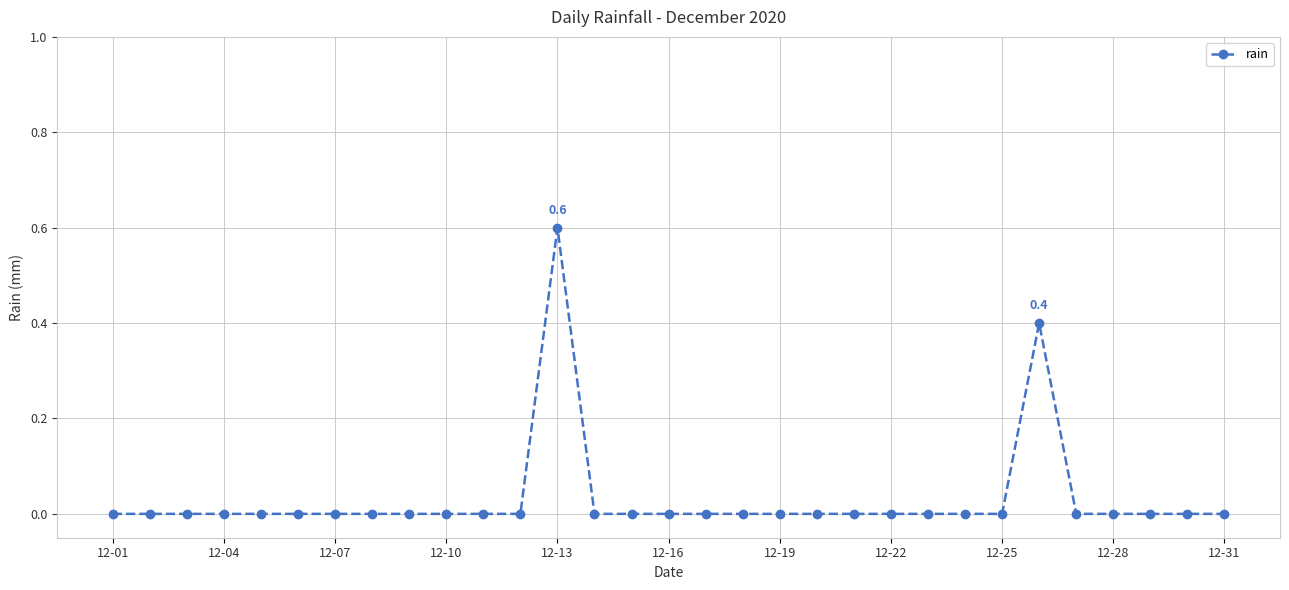

How many distinct data groups are displayed?

1